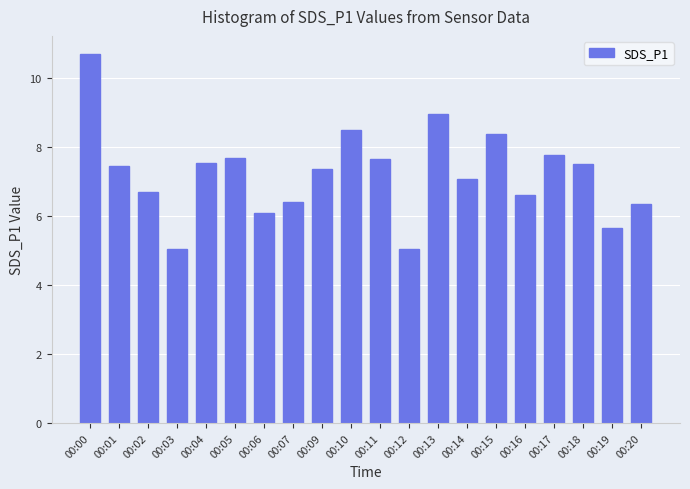

How many bars are there in total?

20